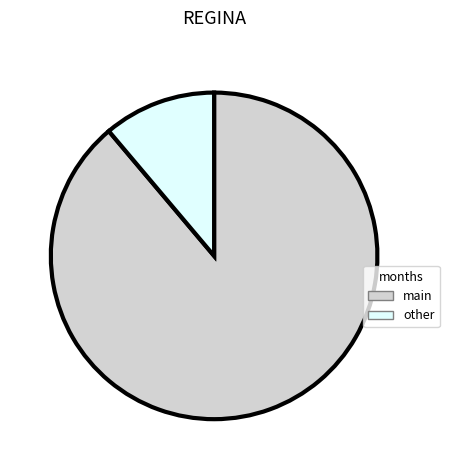

Is there any slice that represents more than half of the pie?

Yes